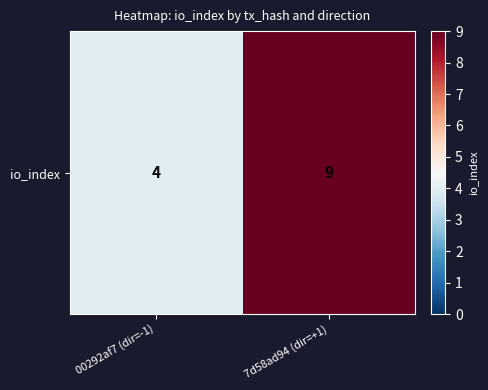

What is the sum of all values?

13